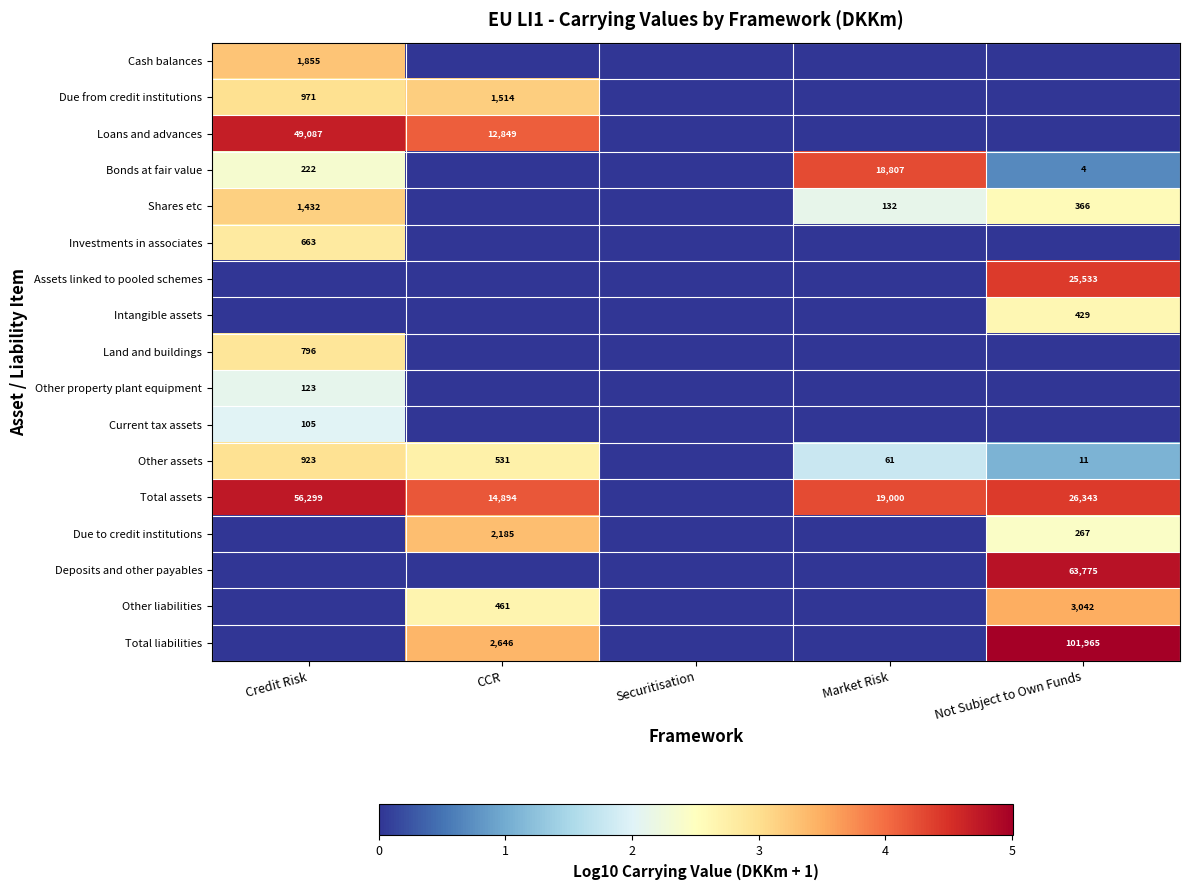

At how many categories does at least one series exceed 1?

4